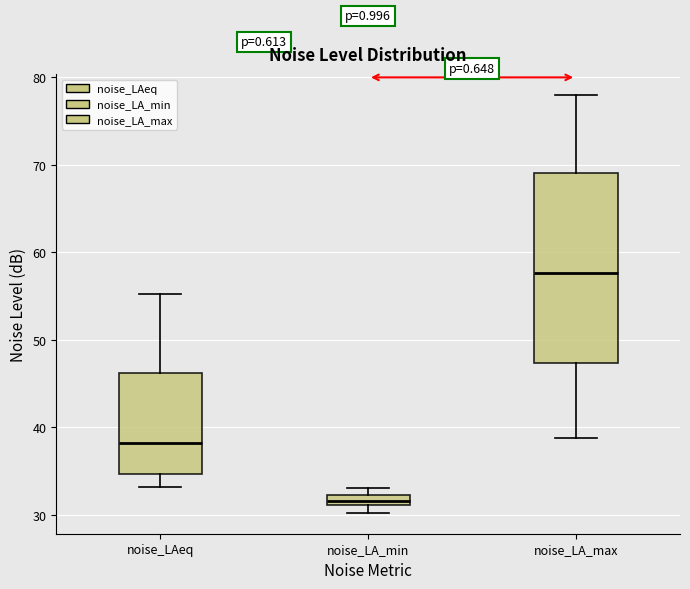

Comparing the boxes themselves (not the whiskers), which one is the tallest?

noise_LA_max